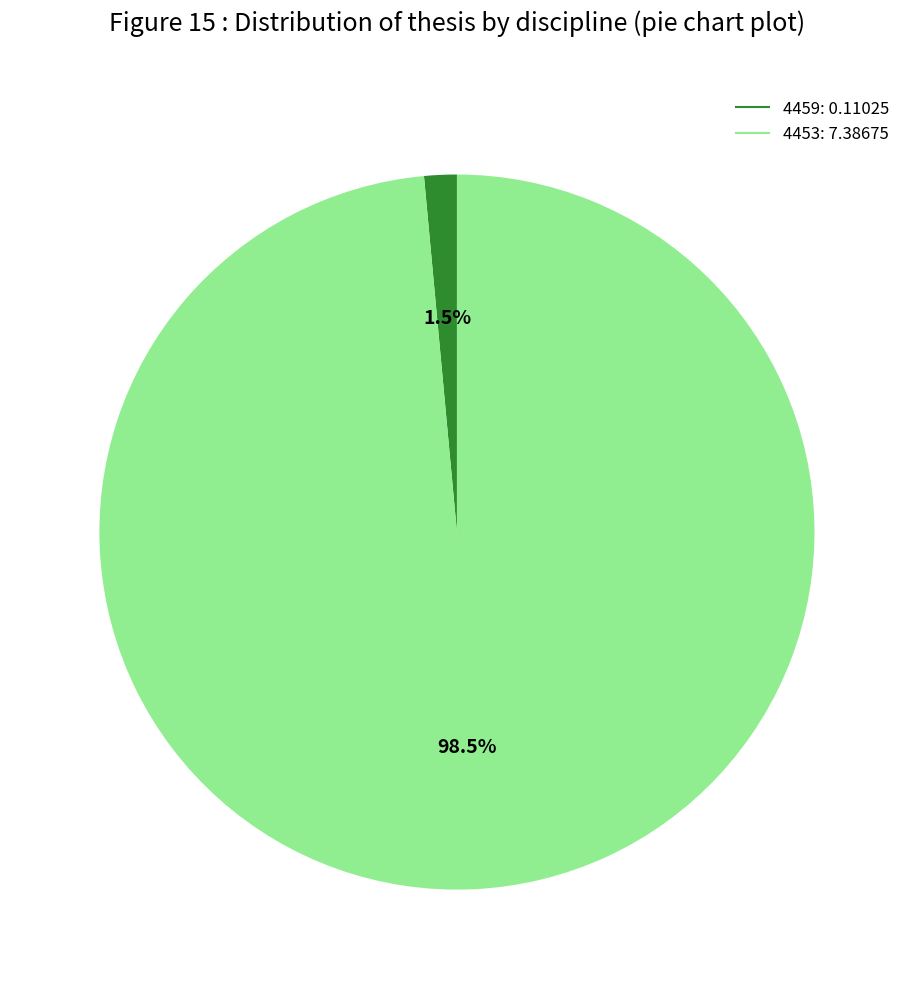

Rank the categories by value from lowest to highest.

4459, 4453